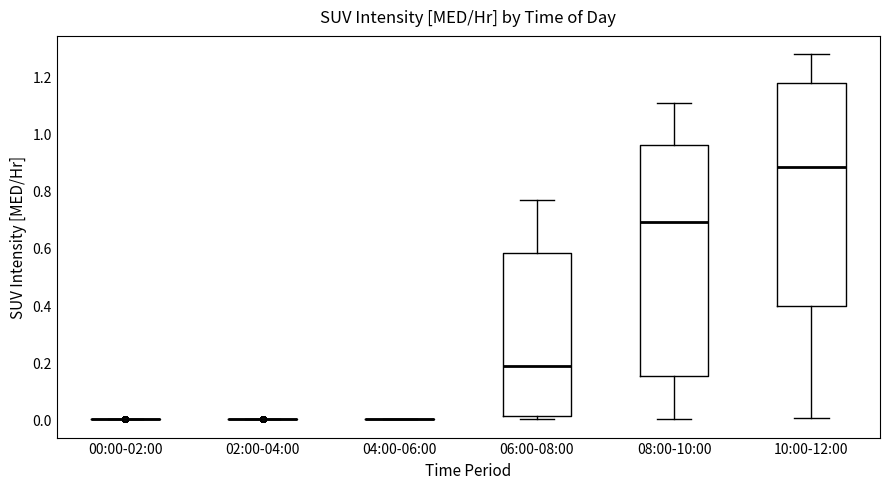

Reading left to right, transcribe this box plot: for each box, give where its median line is, the range the box spans, and where its two whiskers end, as read against the y-axis. The values are not printed on the chart, so give them approximately, as read against the axis.

00:00-02:00: box collapsed to a line at 0.00, whiskers 0.00 to 0.00
02:00-04:00: box collapsed to a line at 0.00, whiskers 0.00 to 0.00
04:00-06:00: box collapsed to a line at 0.00, whiskers 0.00 to 0.00
06:00-08:00: median 0.18, box 0.00 to 0.58, whiskers 0.00 (just below the box's lower edge) to 0.78
08:00-10:00: median 0.70, box 0.16 to 0.96, whiskers 0.00 to 1.12
10:00-12:00: median 0.88, box 0.40 to 1.18, whiskers 0.00 to 1.28